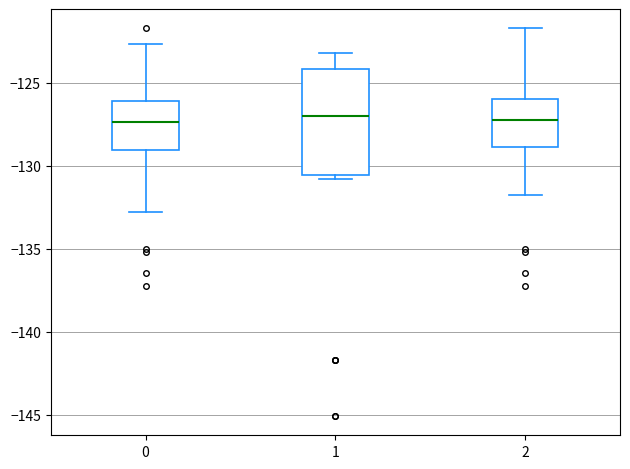

Reading left to right, transcribe this box plot: for each box, give where its median line is, the range the box spans, and where its two whiskers end, as read against the y-axis. The values are not printed on the chart, so give them approximately, as read against the axis.

0: median -127.5, box -129.0 to -126.0, whiskers -133.0 to -122.5
1: median -127.0, box -130.5 to -124.0, whiskers -131.0 to -123.0
2: median -127.0, box -129.0 to -126.0, whiskers -132.0 to -121.5